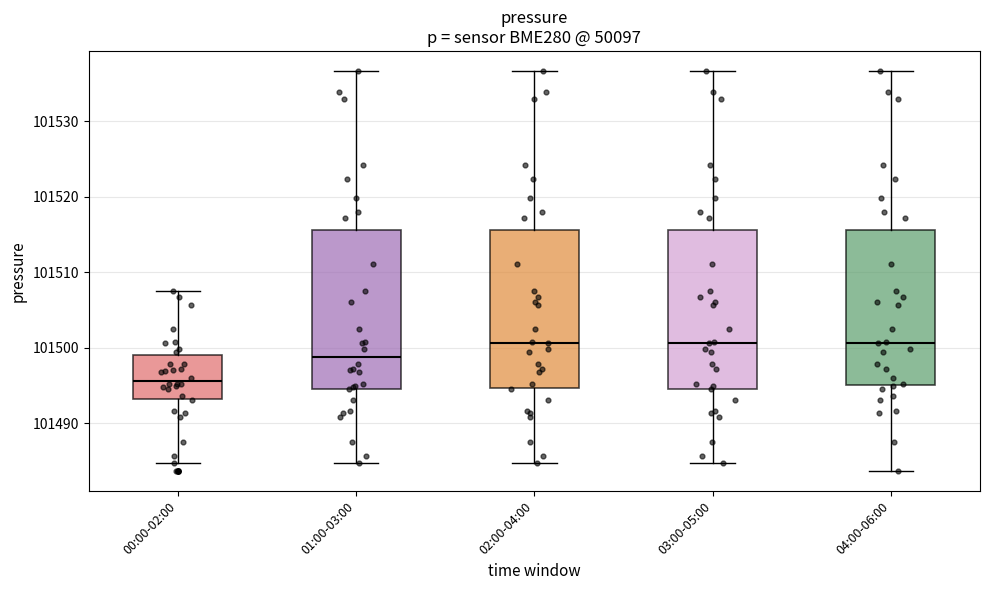

Where is the upper edge of the box for 00:00-02:00 on the y-axis? The values are not printed on the chart, so give them approximately, as read against the axis.

101499